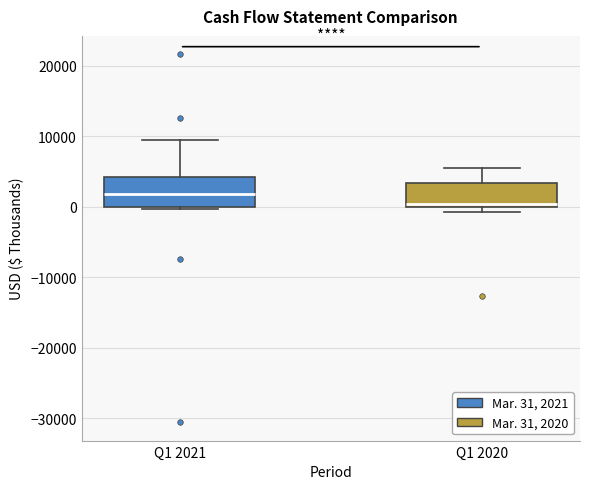

Where does the median line of the box for Q1 2021 sit on the y-axis? The values are not printed on the chart, so give them approximately, as read against the axis.

2000